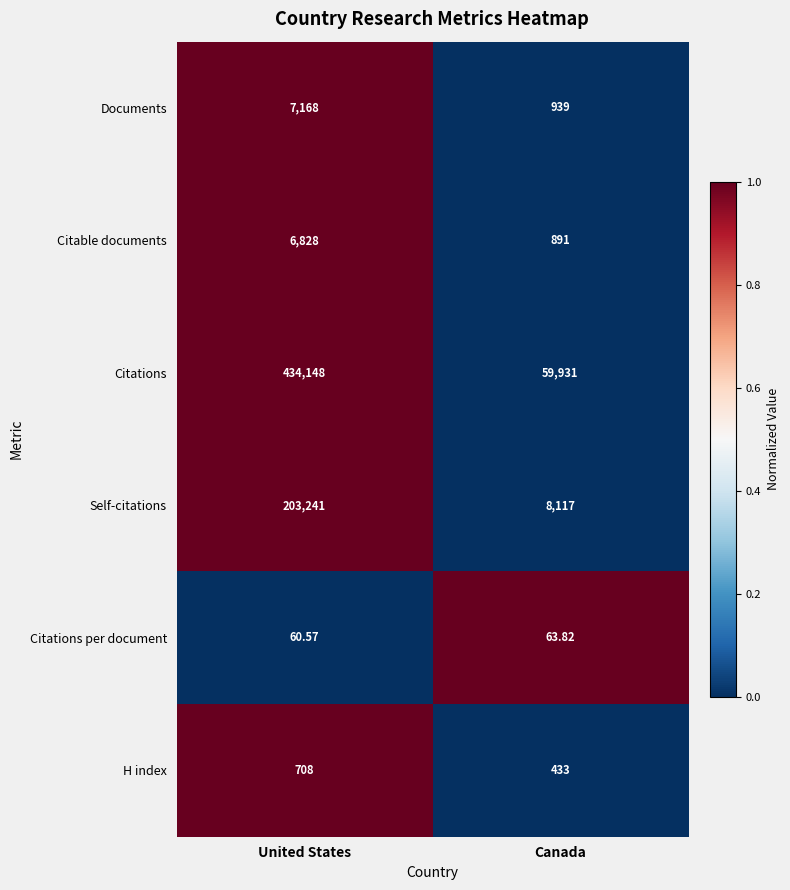

At which label is H index closest to 570?

Canada